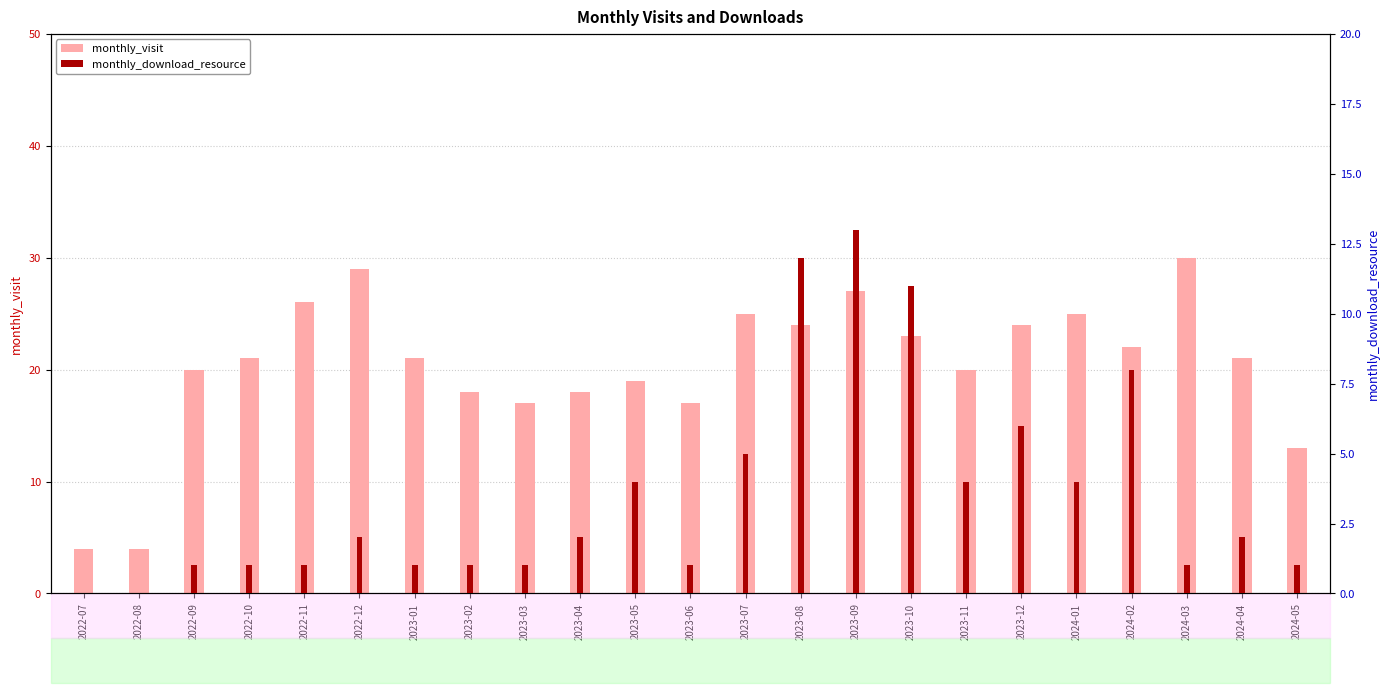

How many bars are there in each group?

2